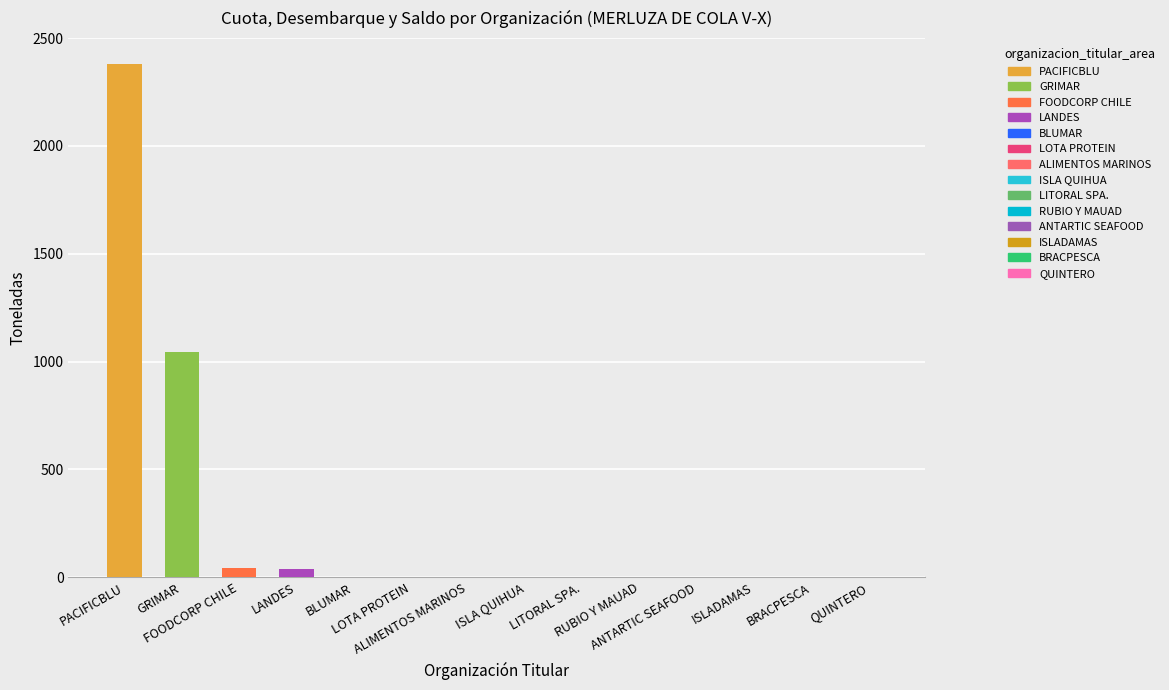

How many categories are shown in the chart?

14